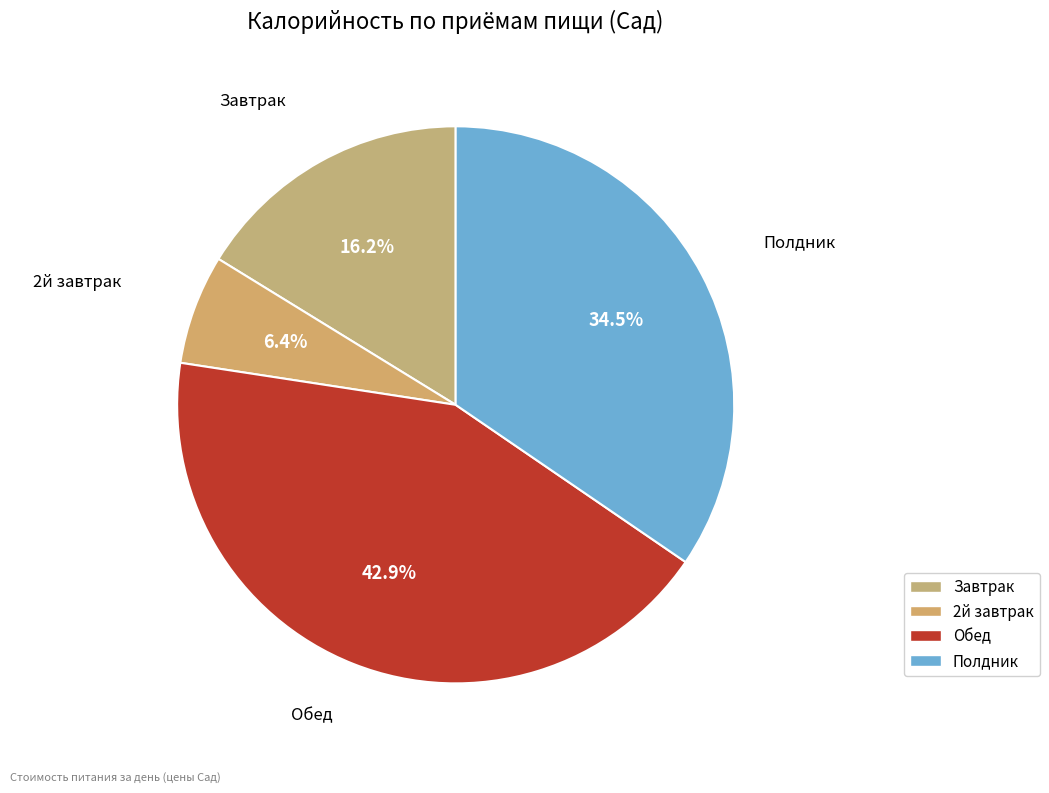

Is Обед the majority of the pie?

No